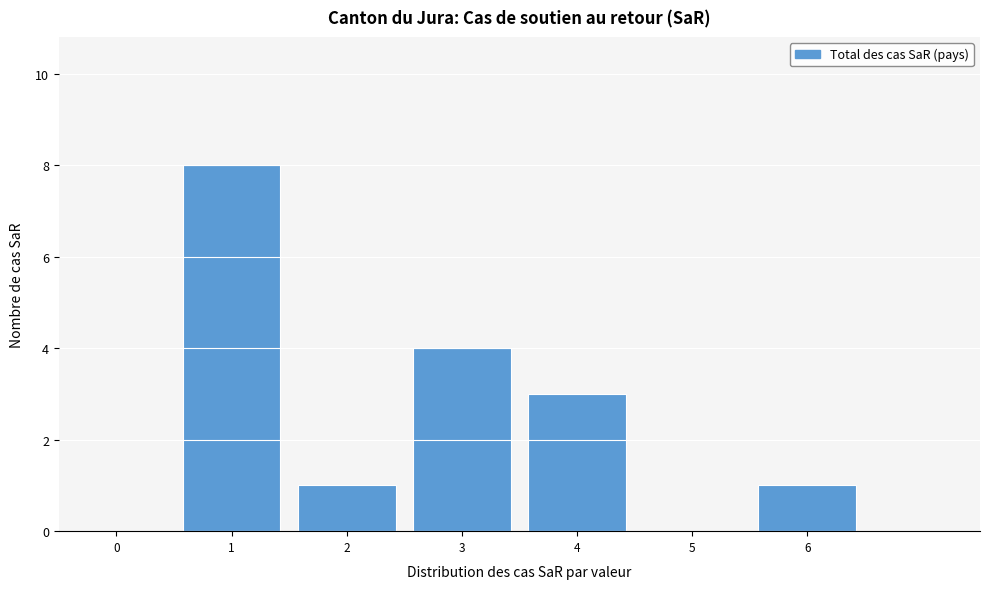

Reading right to left, list all the values displayed in this chart.

6=1	5=0	4=3	3=4	2=1	1=8	0=0